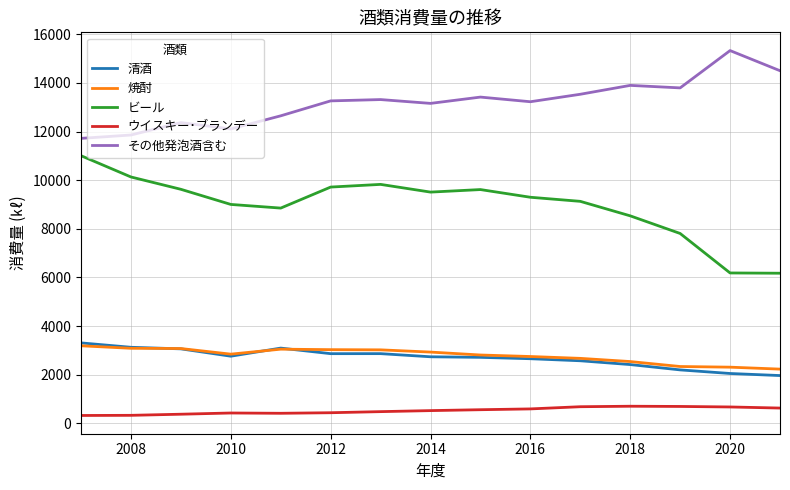

What is the maximum value shown in the chart?

15328